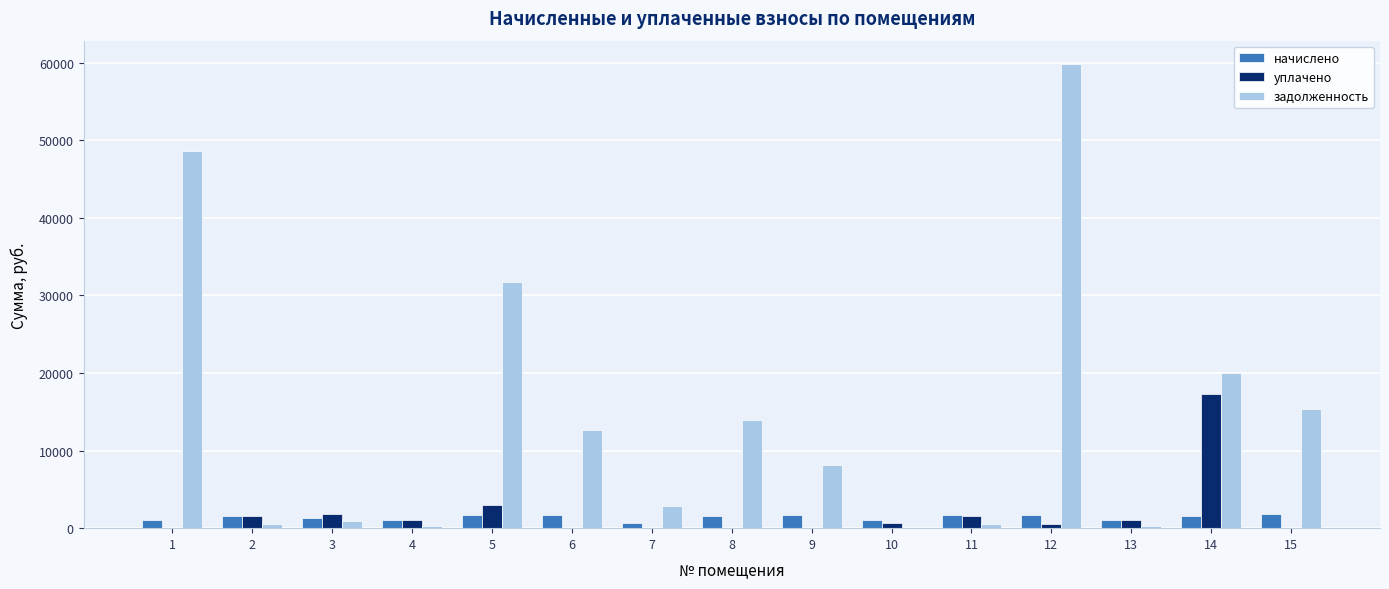

How many categories are shown in the chart?

15